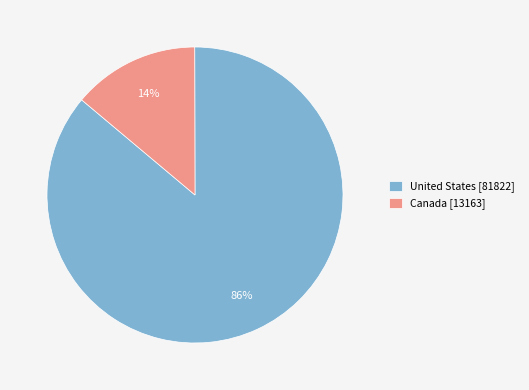

Which category has the smallest portion of the pie?

Canada